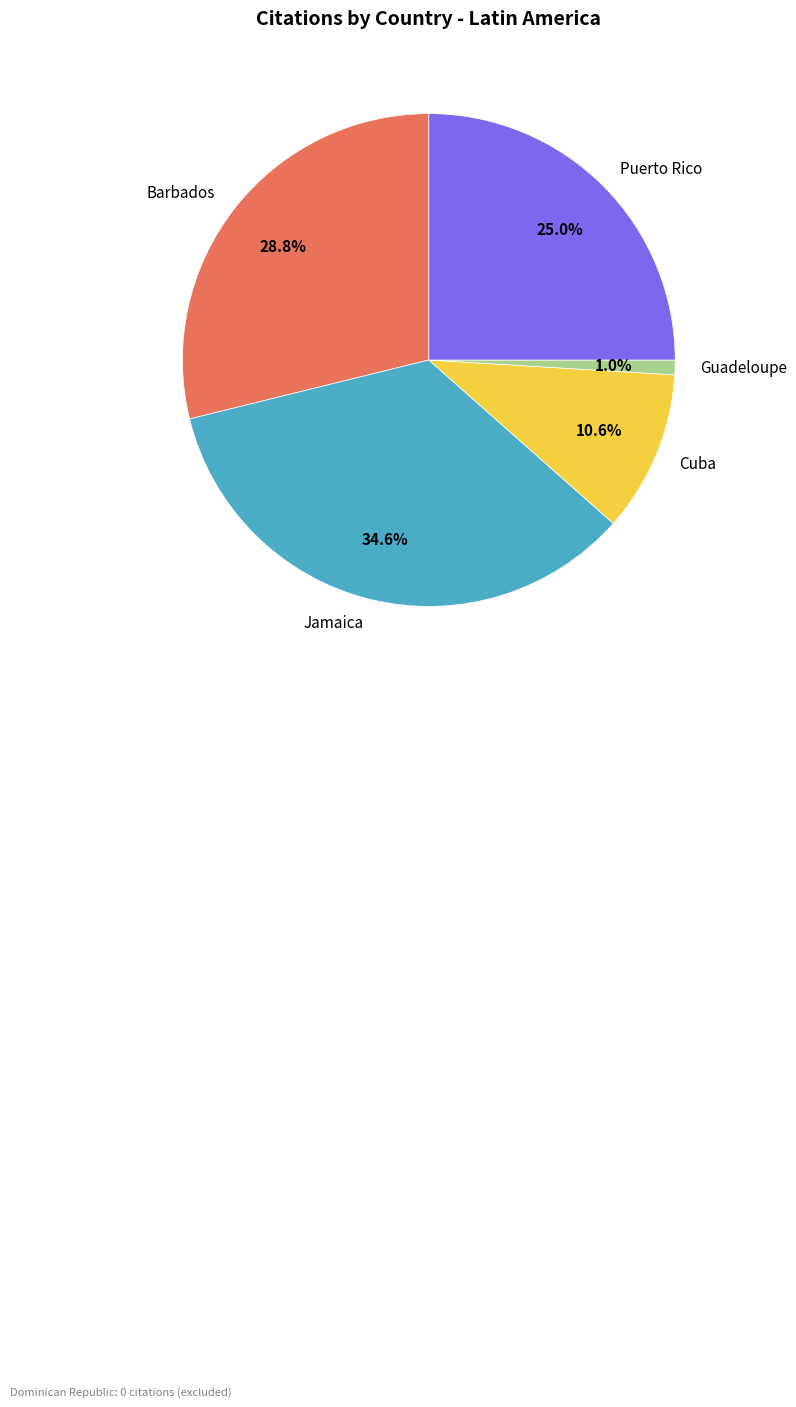

Is there a majority slice in this chart?

No